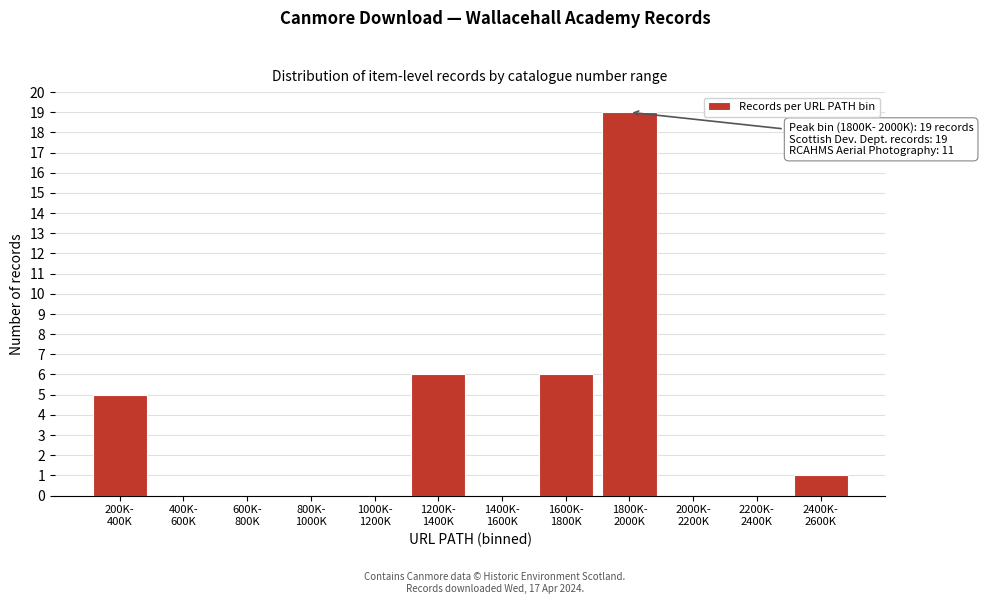

What is the maximum value shown in the chart?

19